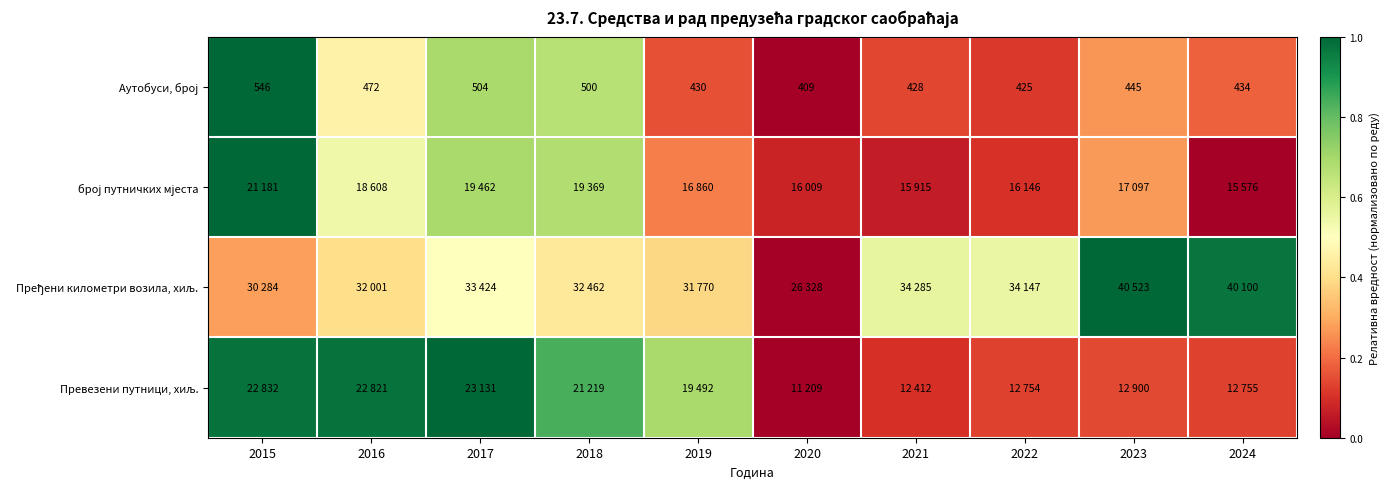

How many categories are shown in the chart?

10